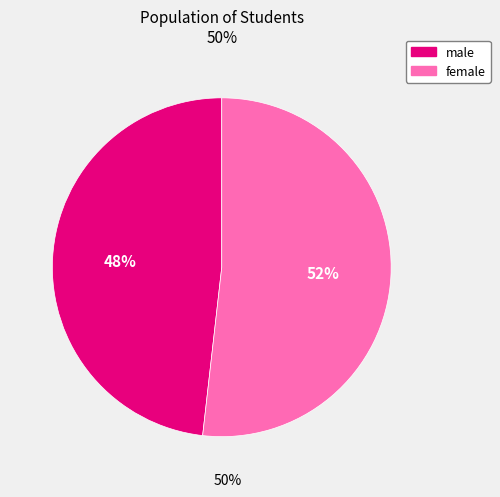

Between male and female, which is larger?

female